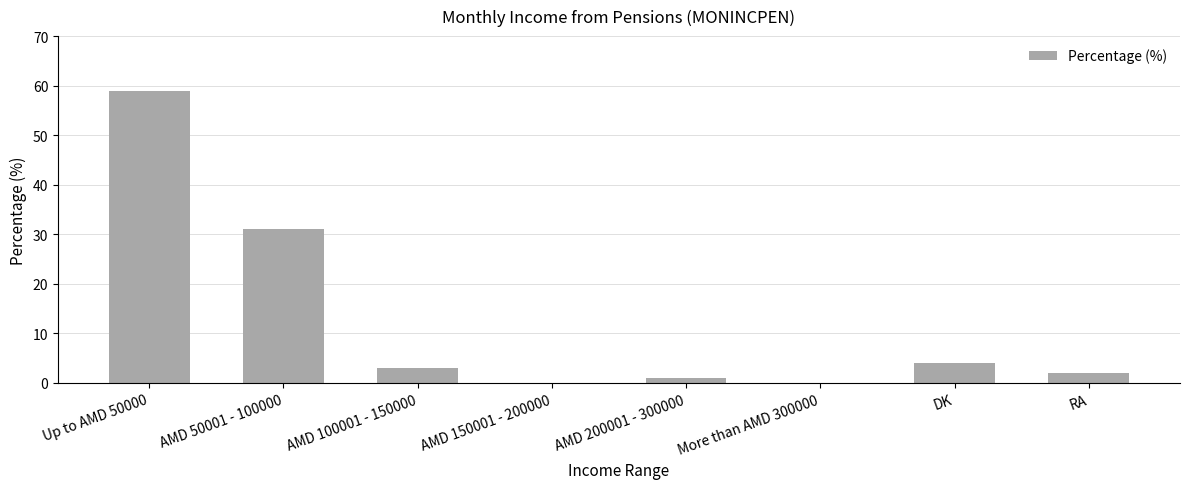

What is the sum of all values?

100